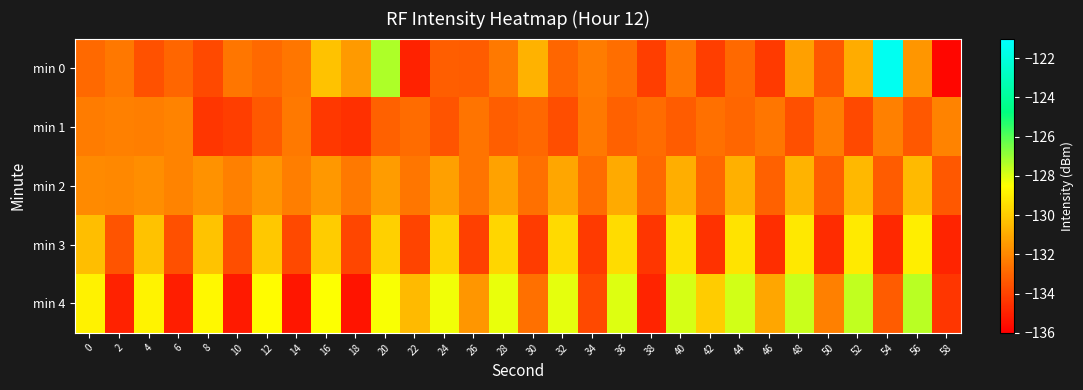

Reading left to right, extract all data points from this chart.

min 0: 0=-132.8	2=-132.5	4=-133.5	6=-133.0	8=-133.8	10=-132.5	12=-132.9	14=-132.5	16=-130.3	18=-131.5	20=-127.3	22=-135.0	24=-133.2	26=-133.3	28=-132.4	30=-130.7	32=-133.0	34=-132.3	36=-132.7	38=-134.2	40=-132.5	42=-134.1	44=-132.9	46=-134.2	48=-131.3	50=-133.4	52=-130.9	54=-121.4	56=-131.6	58=-135.8
min 1: 0=-132.4	2=-132.2	4=-132.3	6=-132.1	8=-134.4	10=-134.1	12=-133.3	14=-132.4	16=-134.4	18=-134.6	20=-133.1	22=-132.8	24=-133.5	26=-132.6	28=-133.2	30=-132.9	32=-133.7	34=-132.4	36=-133.1	38=-132.8	40=-133.3	42=-132.7	44=-133.0	46=-132.5	48=-133.6	50=-132.3	52=-133.8	54=-132.2	56=-133.4	58=-132.1
min 2: 0=-131.9	2=-132.0	4=-131.8	6=-132.1	8=-131.7	10=-132.2	12=-131.6	14=-132.3	16=-131.5	18=-132.4	20=-131.4	22=-132.5	24=-131.3	26=-132.6	28=-131.2	30=-132.7	32=-131.1	34=-132.8	36=-131.0	38=-132.9	40=-130.9	42=-133.0	44=-130.8	46=-133.1	48=-130.7	50=-133.2	52=-130.6	54=-133.3	56=-130.5	58=-133.4
min 3: 0=-130.4	2=-133.5	4=-130.3	6=-133.6	8=-130.2	10=-133.7	12=-130.1	14=-133.8	16=-130.0	18=-133.9	20=-129.9	22=-134.0	24=-129.8	26=-134.1	28=-129.7	30=-134.2	32=-129.6	34=-134.3	36=-129.5	38=-134.4	40=-129.4	42=-134.5	44=-129.3	46=-134.6	48=-129.2	50=-134.7	52=-129.1	54=-134.8	56=-129.0	58=-134.9
min 4: 0=-128.9	2=-135.0	4=-128.8	6=-135.1	8=-128.7	10=-135.2	12=-128.6	14=-135.3	16=-128.5	18=-135.4	20=-128.4	22=-130.5	24=-128.3	26=-131.6	28=-128.2	30=-132.7	32=-128.1	34=-133.8	36=-128.0	38=-134.9	40=-127.9	42=-130.0	44=-127.8	46=-131.1	48=-127.7	50=-132.2	52=-127.6	54=-133.3	56=-127.5	58=-134.4